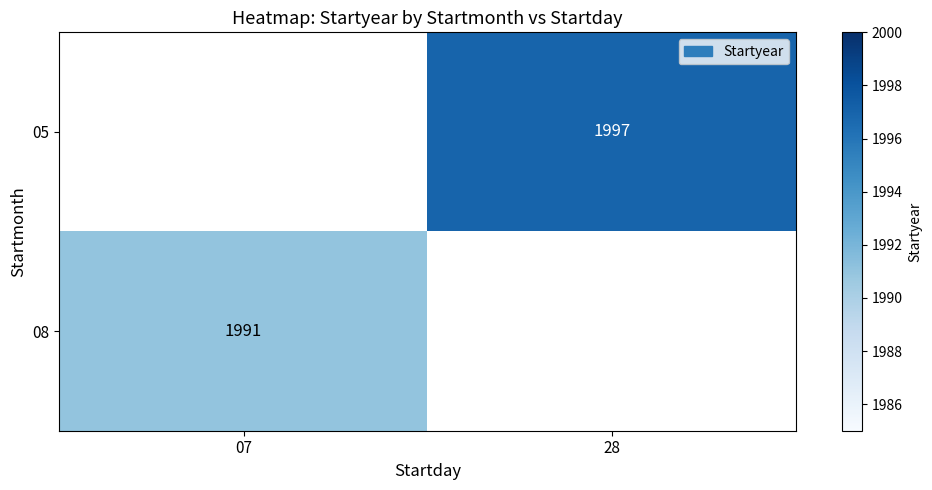

Which label corresponds to the smallest value in the chart?

07